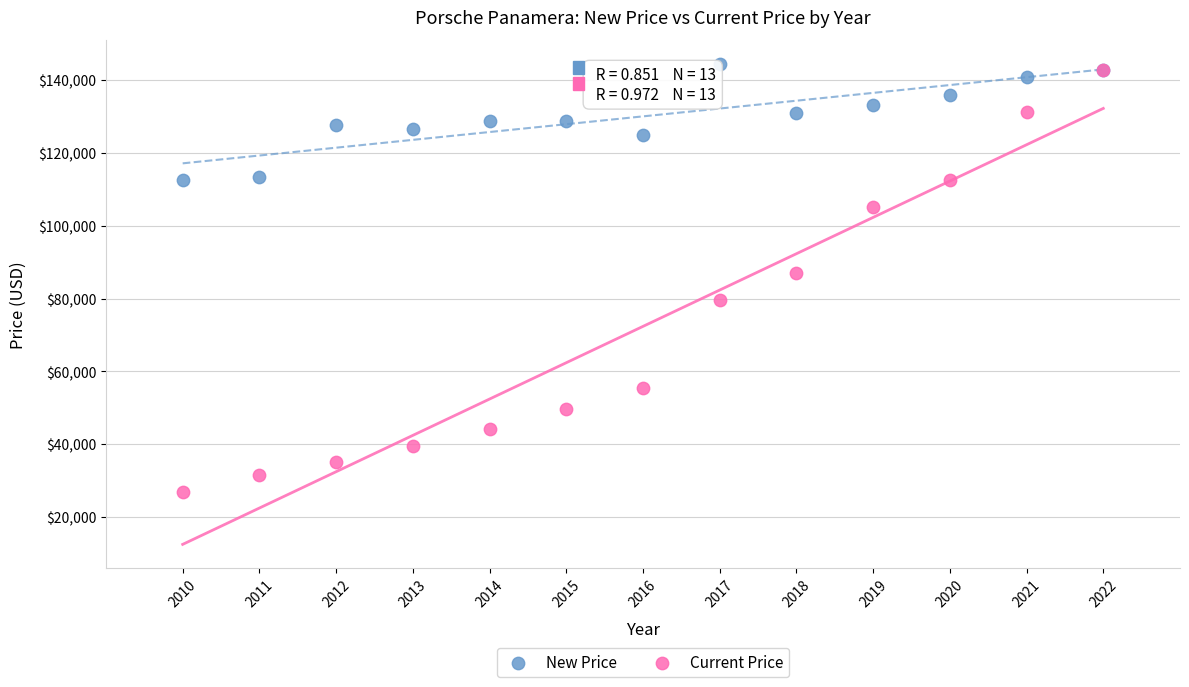

What are all the series names shown in the legend?

New Price, Current Price